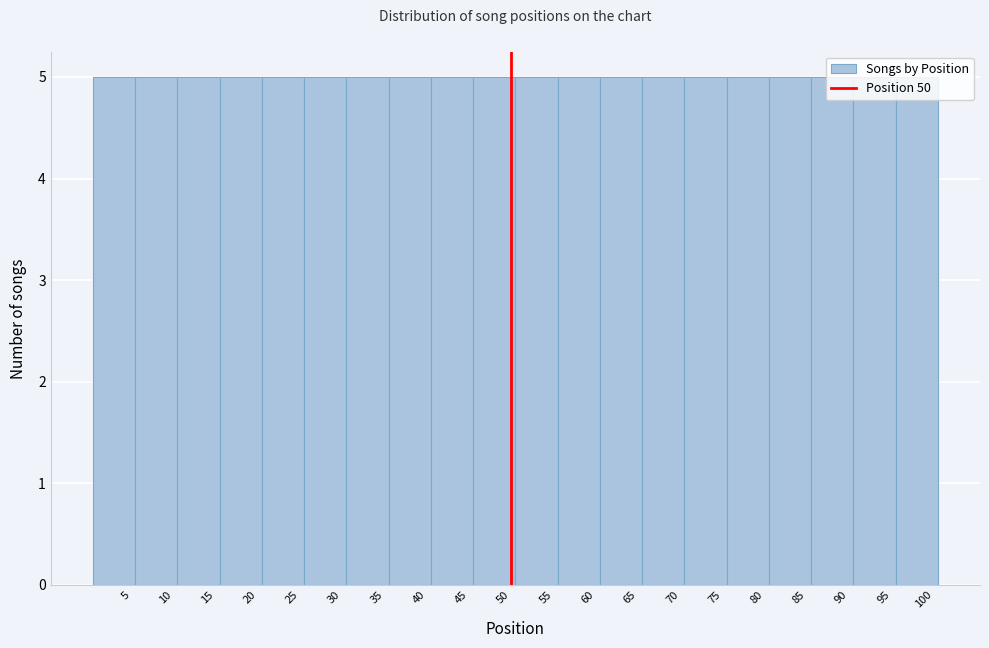

How tall is the bar that spans 20.5 to 25.5 on the x-axis? The values are not printed on the chart, so give them approximately, as read against the axis.

5